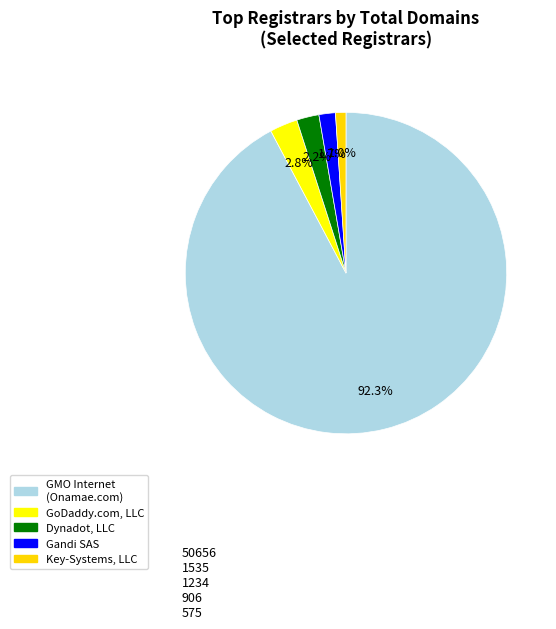

What percentage is the Gandi SAS slice, to the nearest percent?

2%